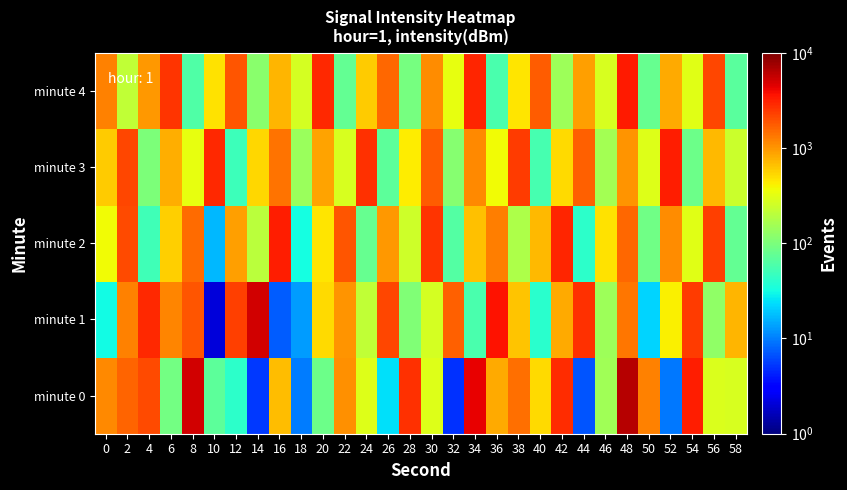

What is the smallest value displayed?

2.1